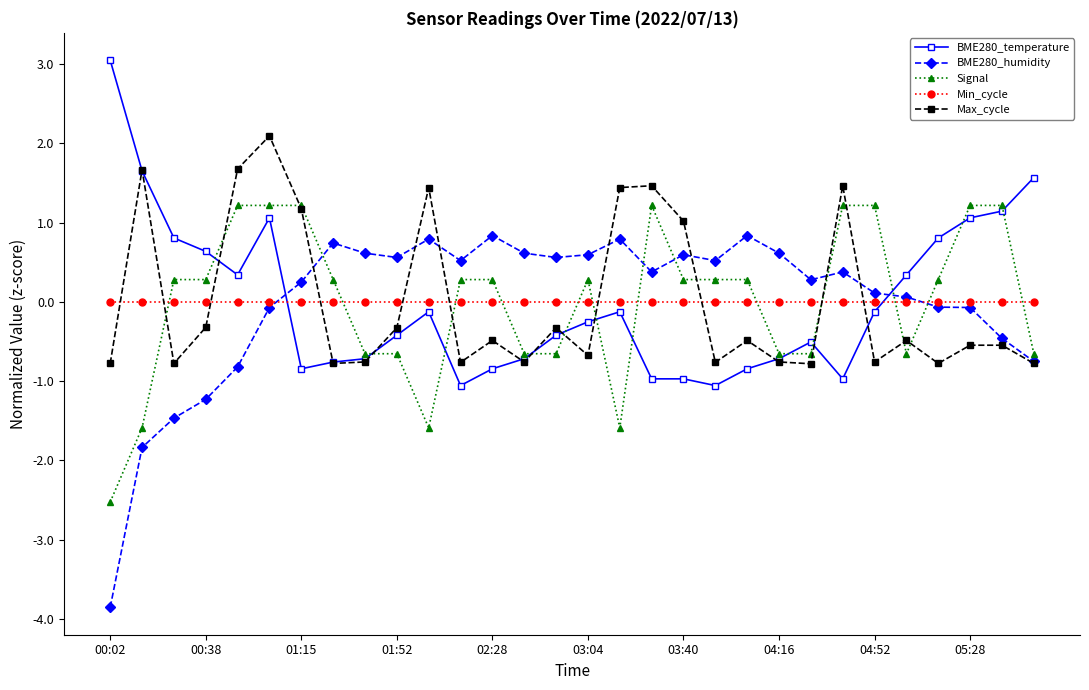

What is the value of the BME280_temperature point at the 16th from the left?

-0.3